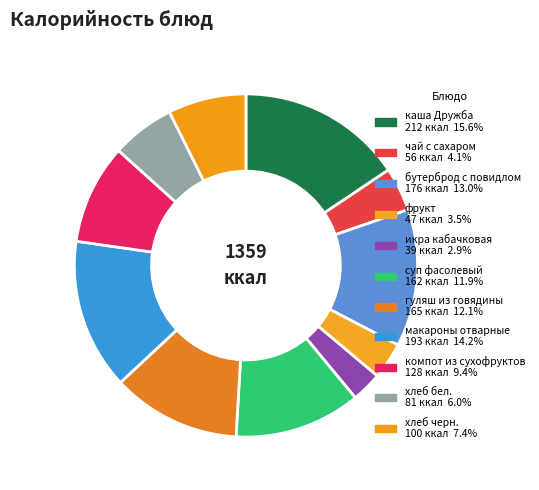

What is the ratio of the value at компот из сухофруктов to the value at фрукт?

2.7